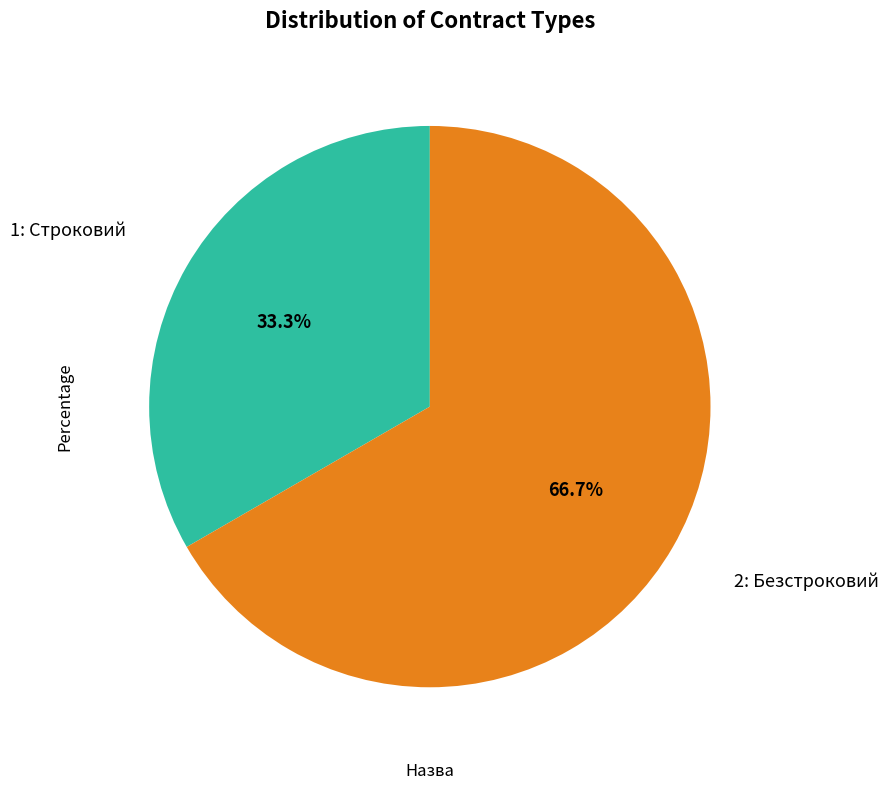

Is there a majority slice in this chart?

Yes